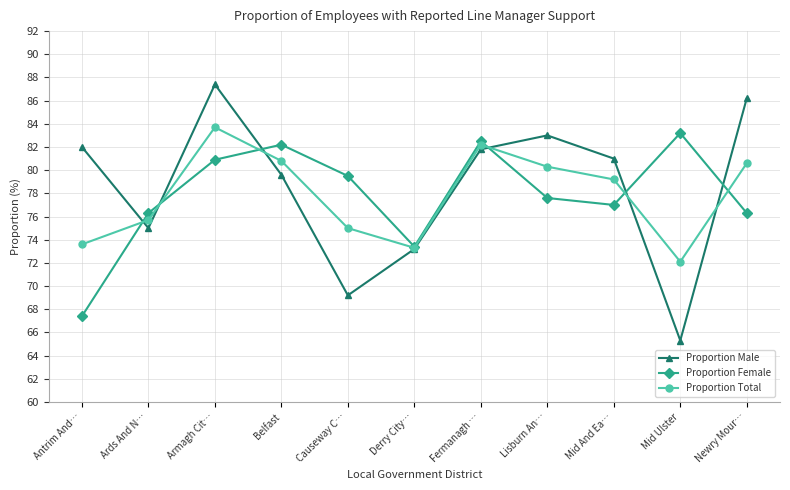

At Antrim And…, list the series in order from largest to smallest.

Proportion Male, Proportion Total, Proportion Female